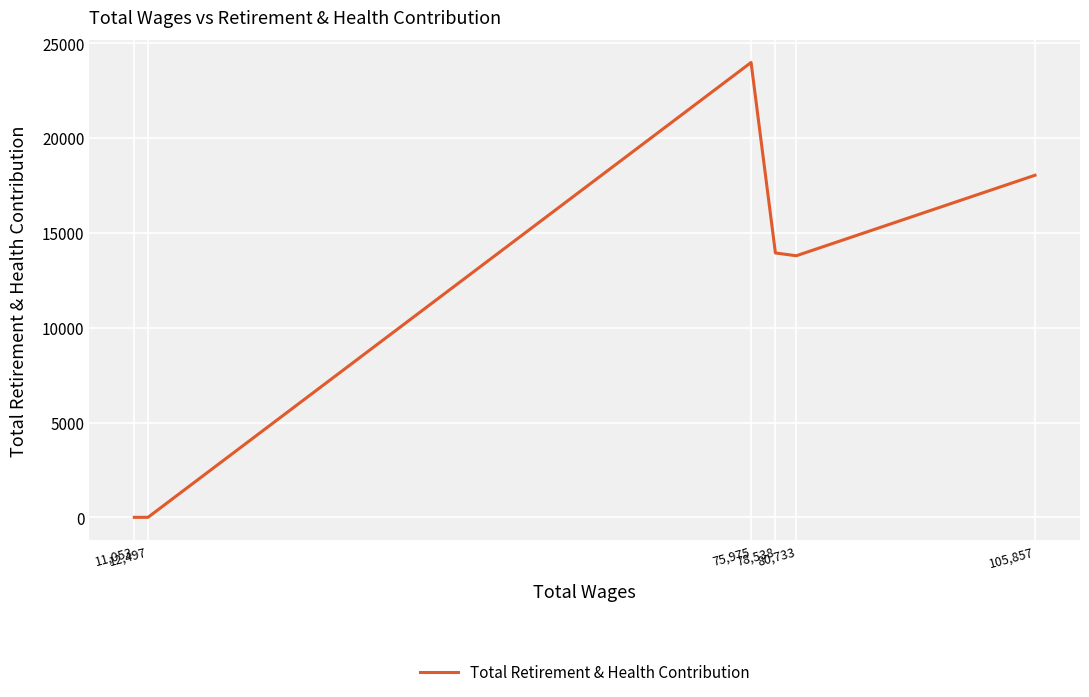

How many points are lower than both their immediate neighbors (excluding endpoints)?

1